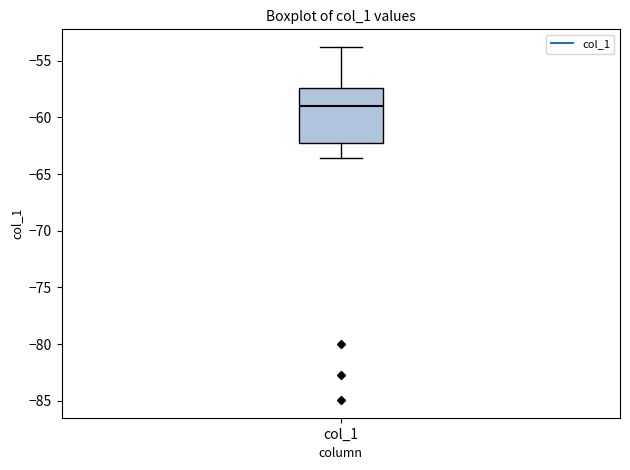

Transcribe this box plot: give where the median line is, the range the box spans, and where the two whiskers end, as read against the y-axis. The values are not printed on the chart, so give them approximately, as read against the axis.

median -59.0, box -62.5 to -57.5, whiskers -63.5 to -54.0